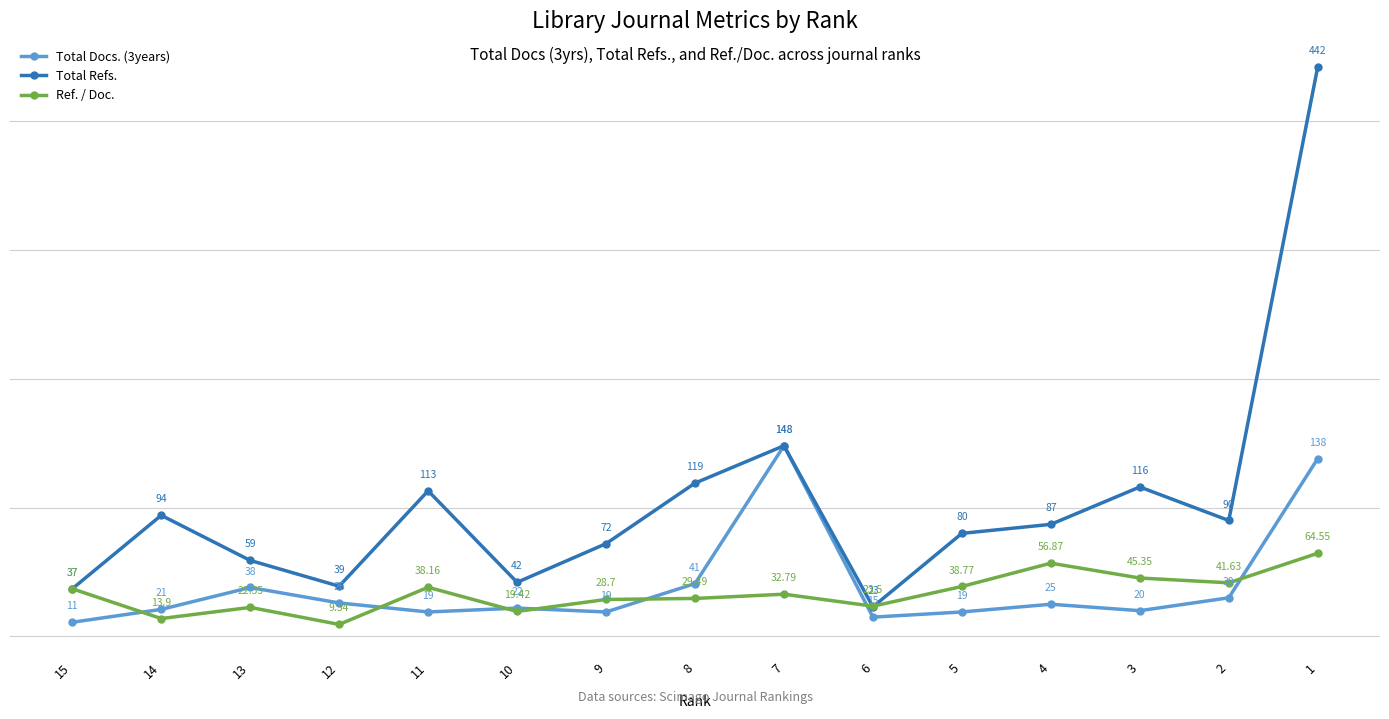

List the labels in order of Total Refs. value, smallest first.

6, 15, 12, 10, 13, 9, 5, 4, 2, 14, 11, 3, 8, 7, 1